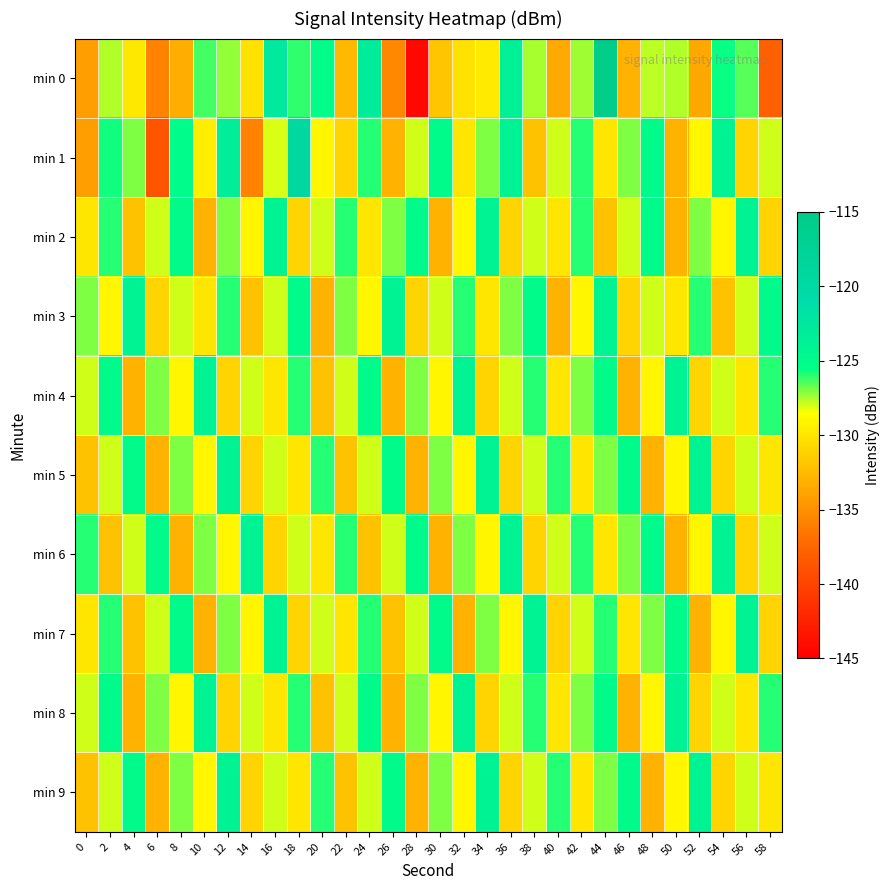

How many distinct data groups are displayed?

10